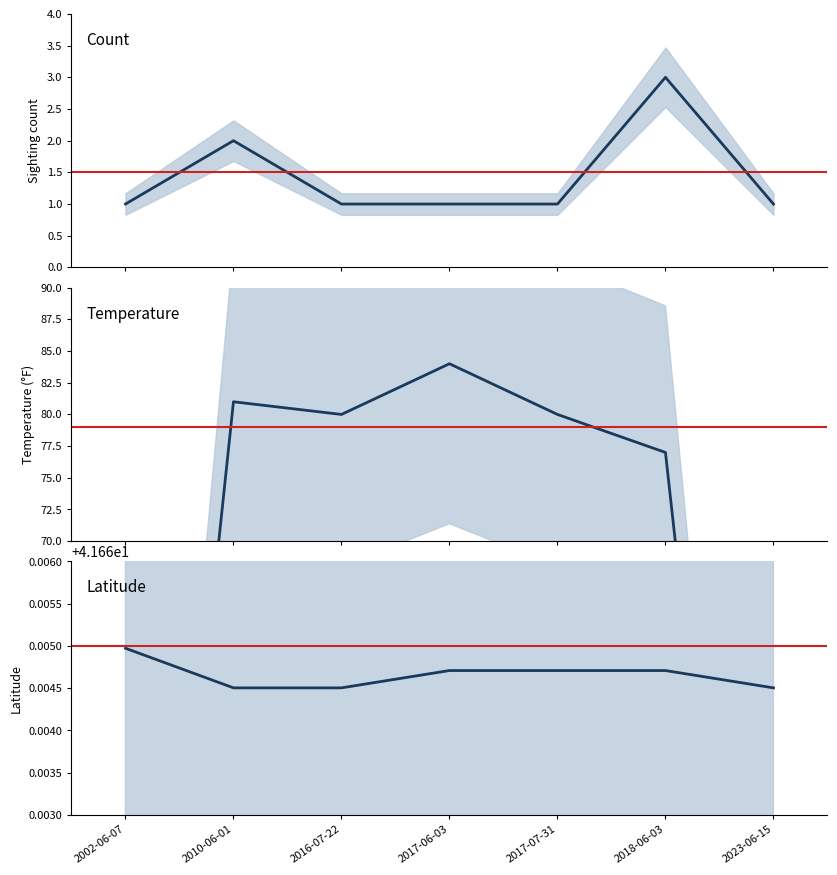

True or false: Latitude and Count intersect in this chart.

False